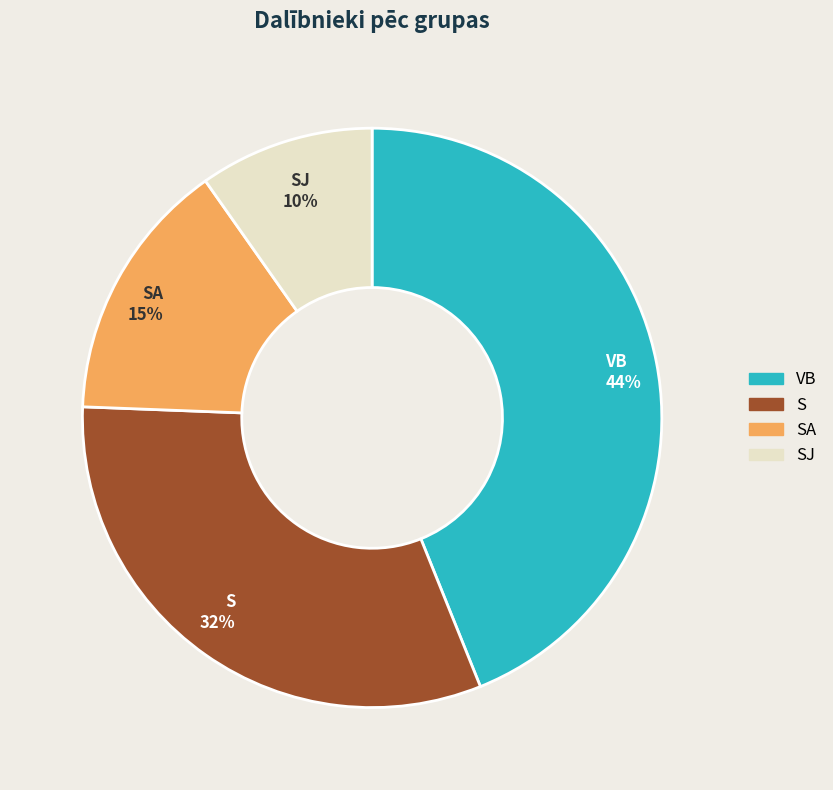

Is there a majority slice in this chart?

No